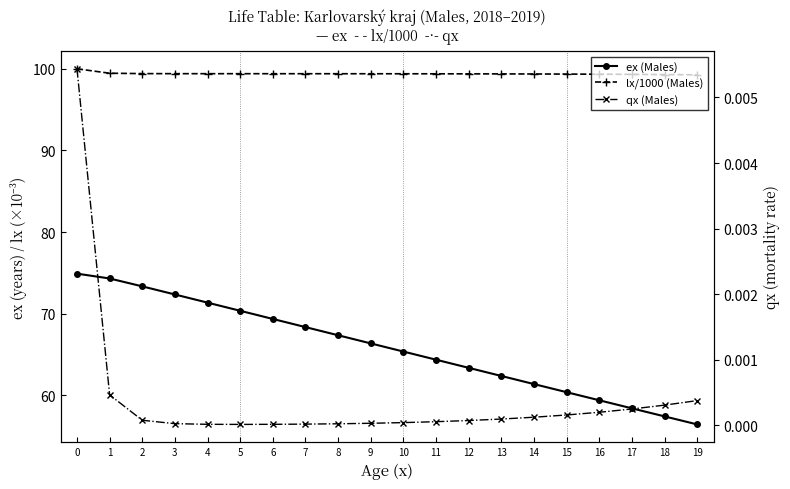

List the labels in order of ex (Males) value, smallest first.

19, 18, 17, 16, 15, 14, 13, 12, 11, 10, 9, 8, 7, 6, 5, 4, 3, 2, 1, 0